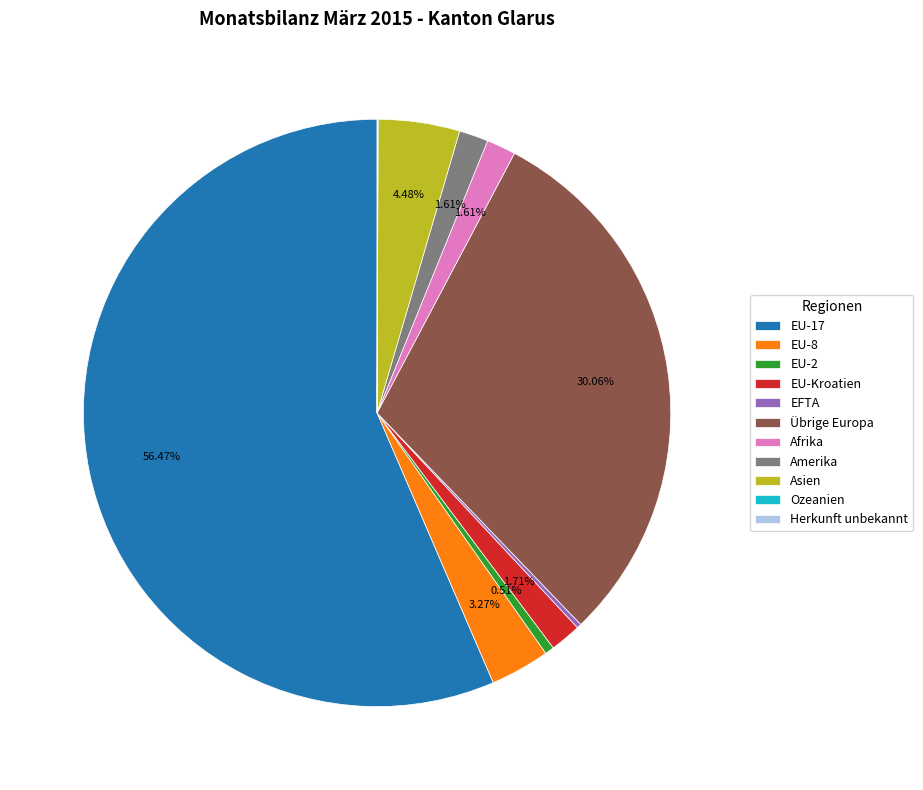

Which has a higher value, EU-2 or Amerika?

Amerika